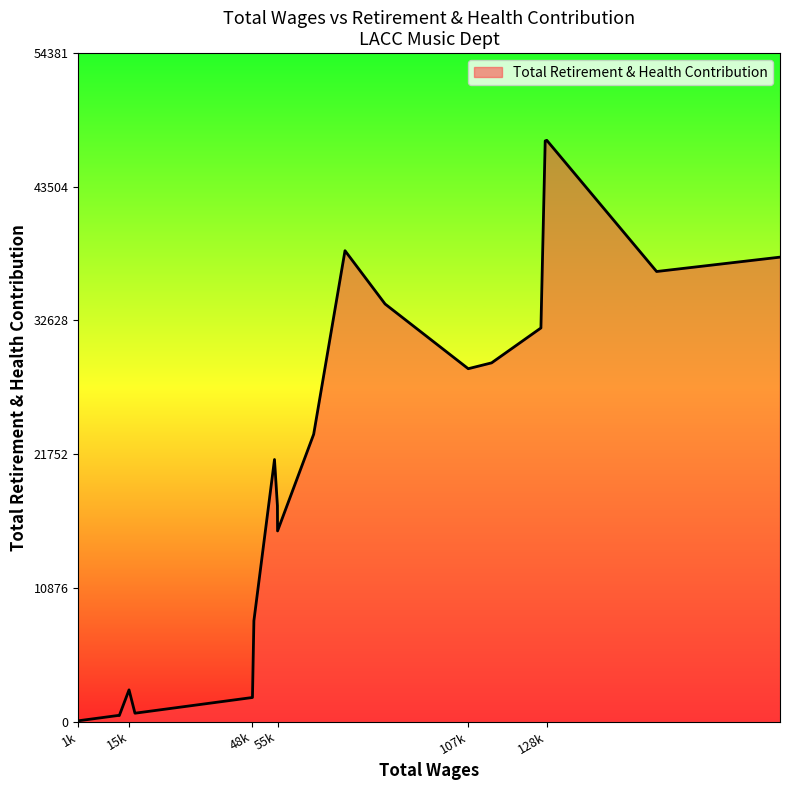

What is the difference between the maximum and minimum values?

47228